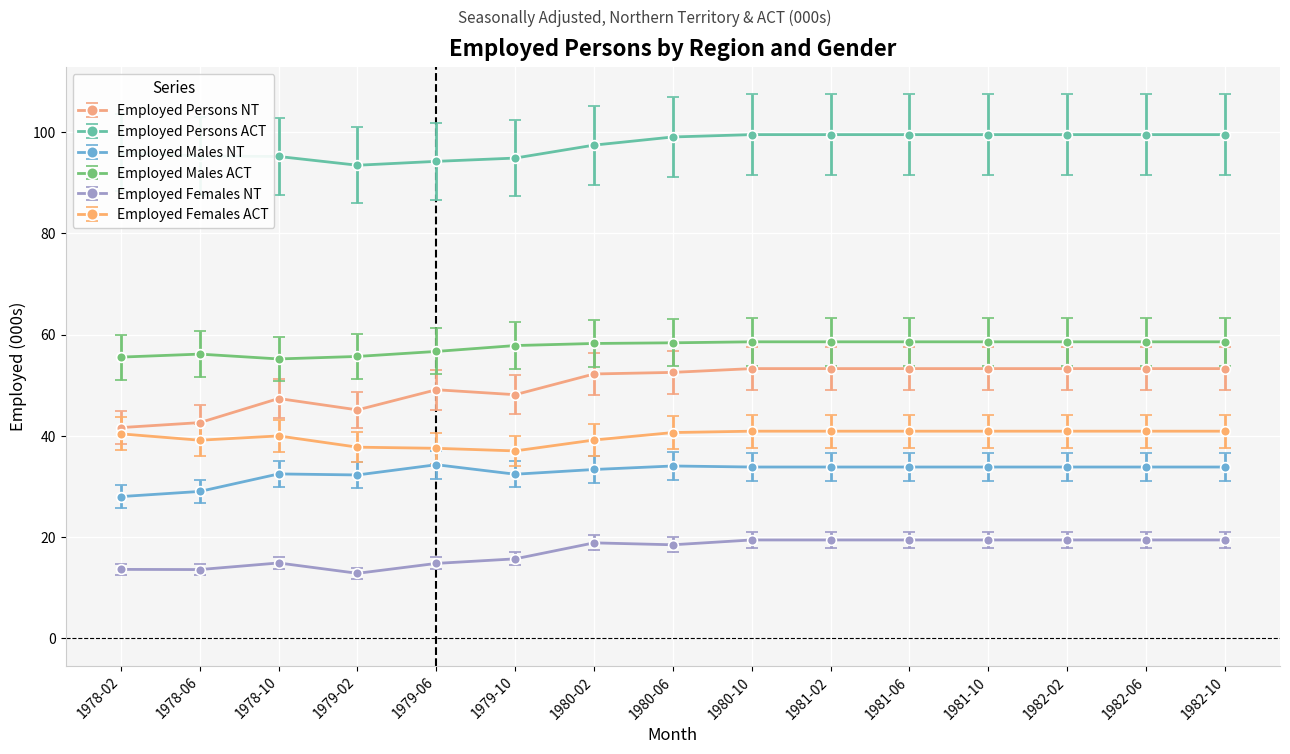

Is the value of Employed Persons ACT at 1979-06 greater than the value of Employed Females ACT at 1982-10?

Yes